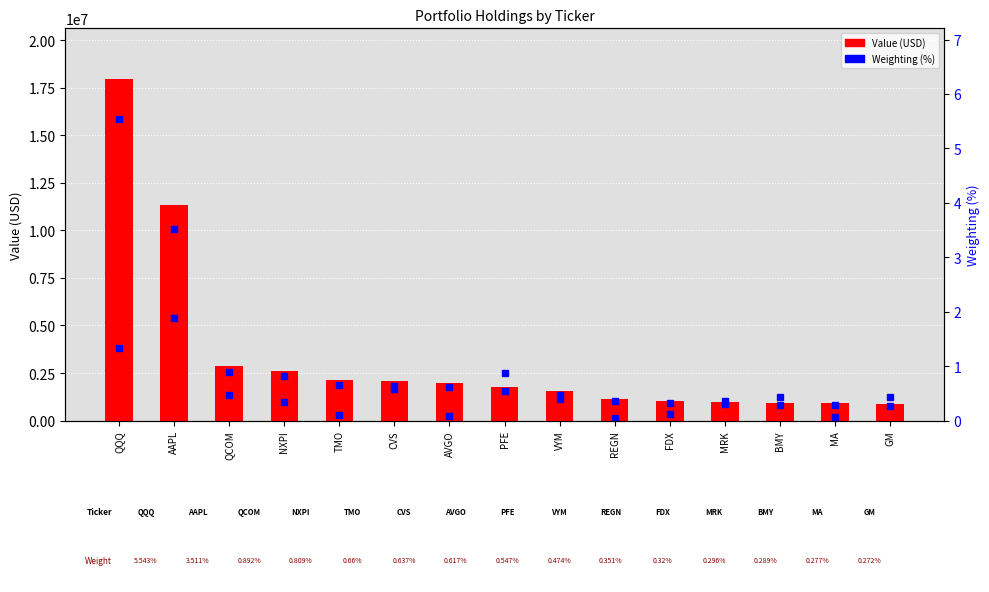

What is the sum of all Shares (scaled) values?

21624286.8